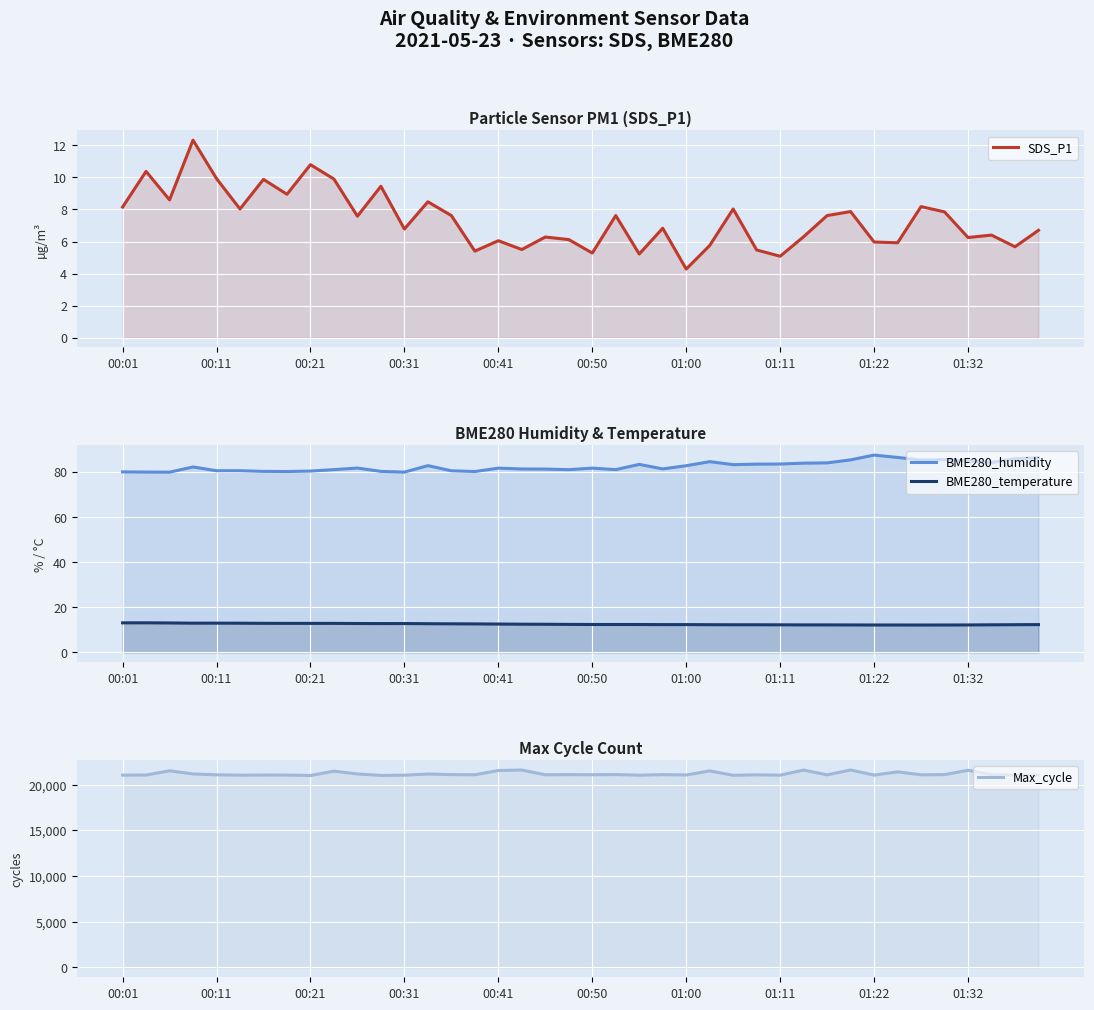

Is it true that BME280_humidity equals 22.4 at 01:11?

False